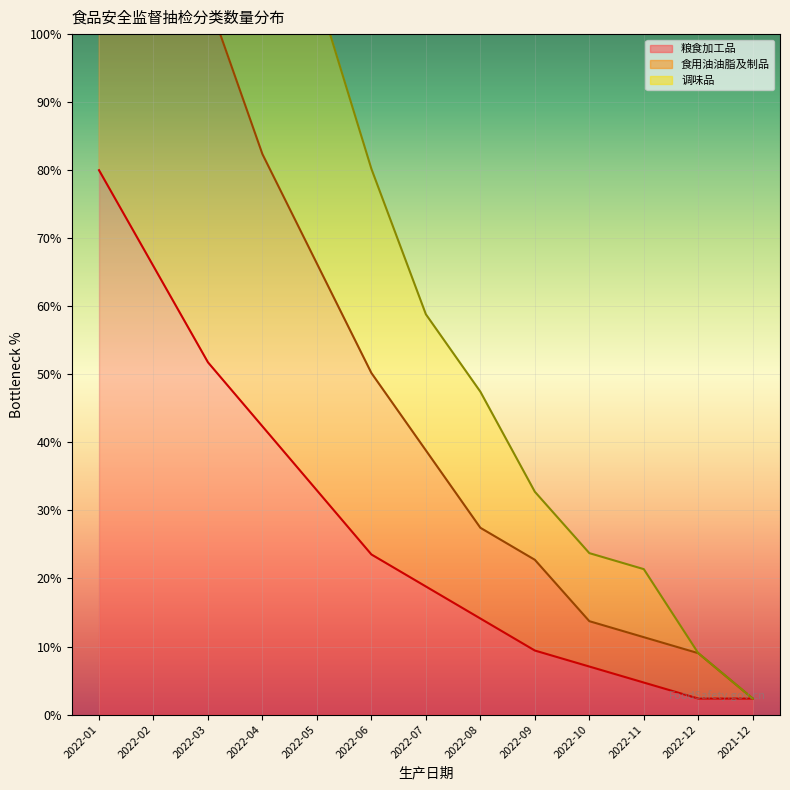

What is the average value of the 食用油油脂及制品 series?

55.5